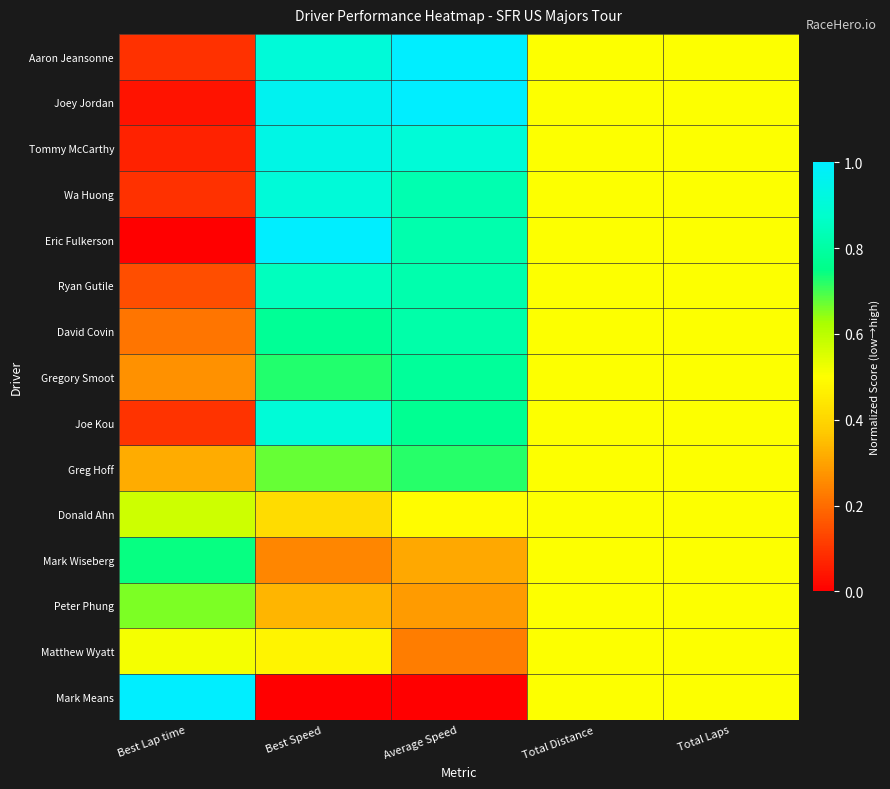

Which has a higher value, Average Speed or Total Distance?

Average Speed